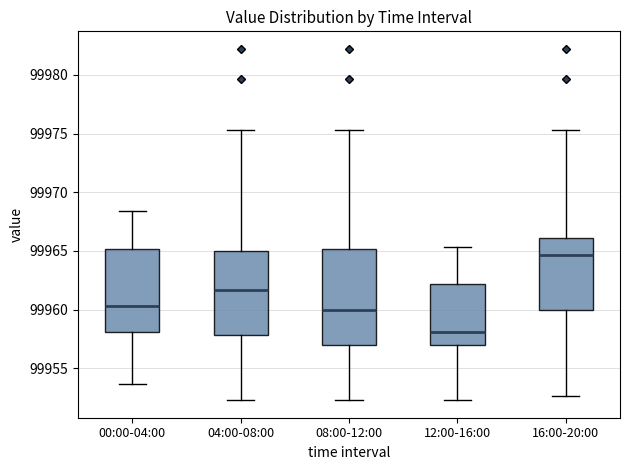

Reading left to right, read every box against the y-axis: the position of its median line, the range the box covers, and the ends of its whiskers. The values are not printed on the chart, so give them approximately, as read against the axis.

00:00-04:00: median 99960.5, box 99958.0 to 99965.0, whiskers 99953.5 to 99968.5
04:00-08:00: median 99961.5, box 99958.0 to 99965.0, whiskers 99952.5 to 99975.5
08:00-12:00: median 99960.0, box 99957.0 to 99965.0, whiskers 99952.5 to 99975.5
12:00-16:00: median 99958.0, box 99957.0 to 99962.0, whiskers 99952.5 to 99965.5
16:00-20:00: median 99964.5, box 99960.0 to 99966.0, whiskers 99952.5 to 99975.5